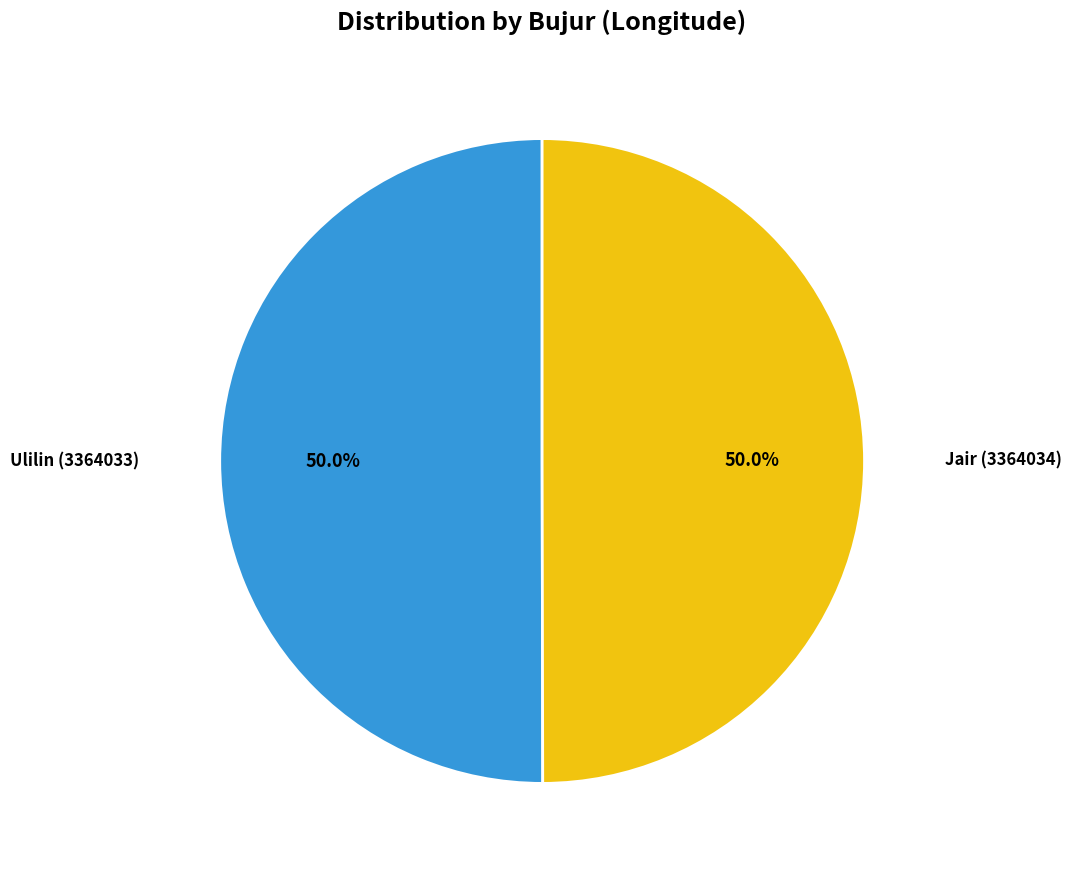

True or false: Ulilin (3364033) accounts for 62% of the total.

False